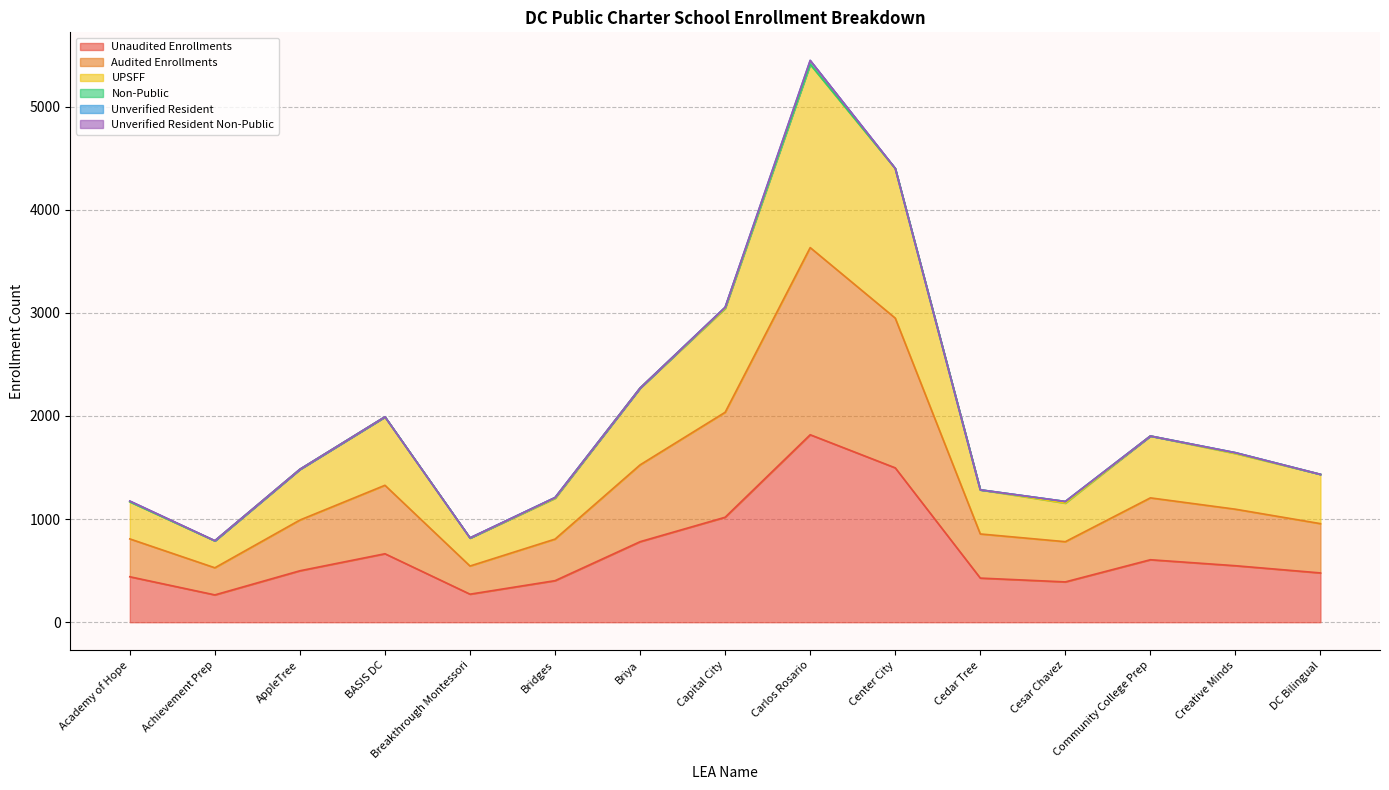

Between BASIS DC and Creative Minds, which is larger?

BASIS DC